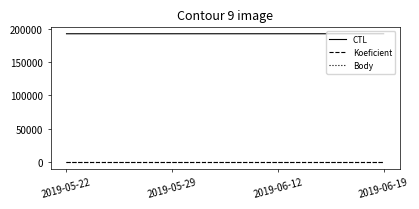

At how many categories does at least one series exceed 108656?

4